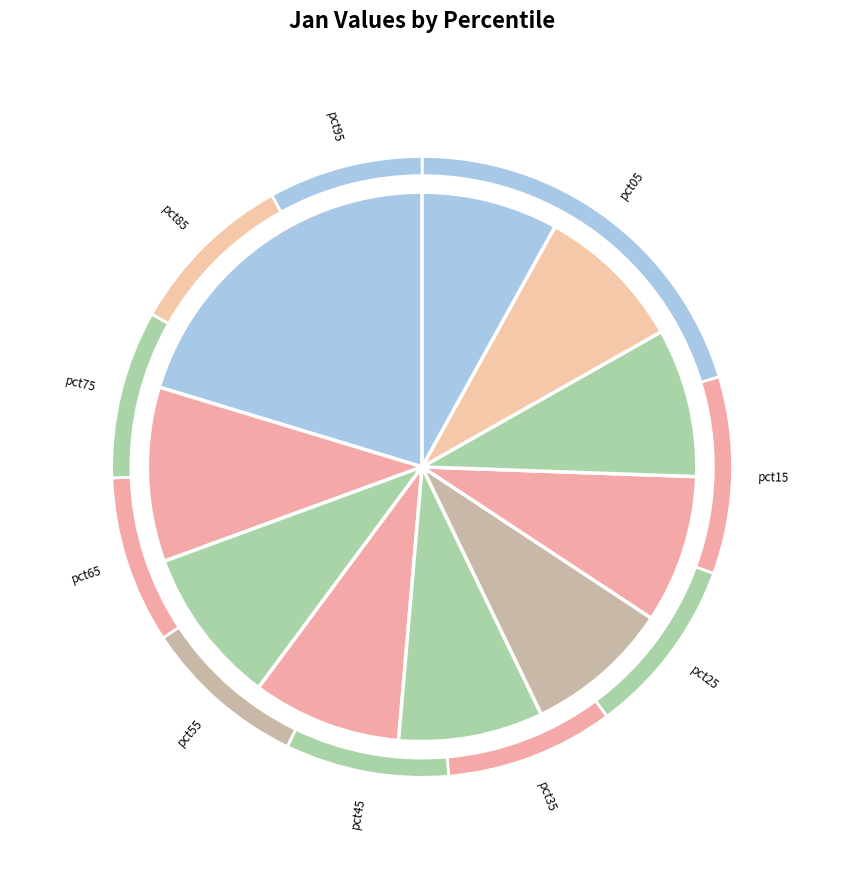

Approximately how many times larger is the value at pct85 compared to pct55?

1.0